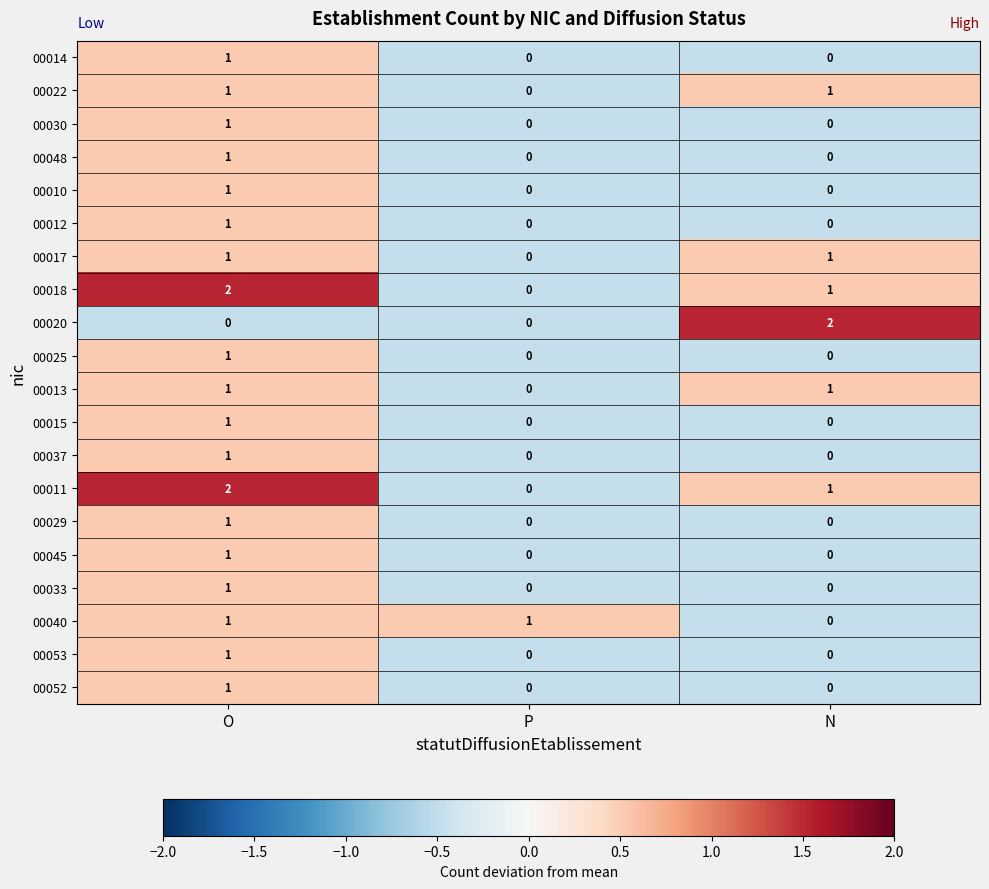

The value of 00037 at P is -1. True or false?

False